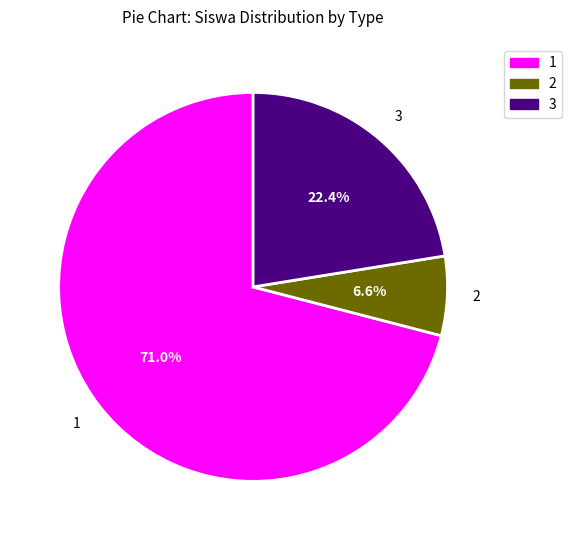

Rank the categories by value from highest to lowest.

1, 3, 2